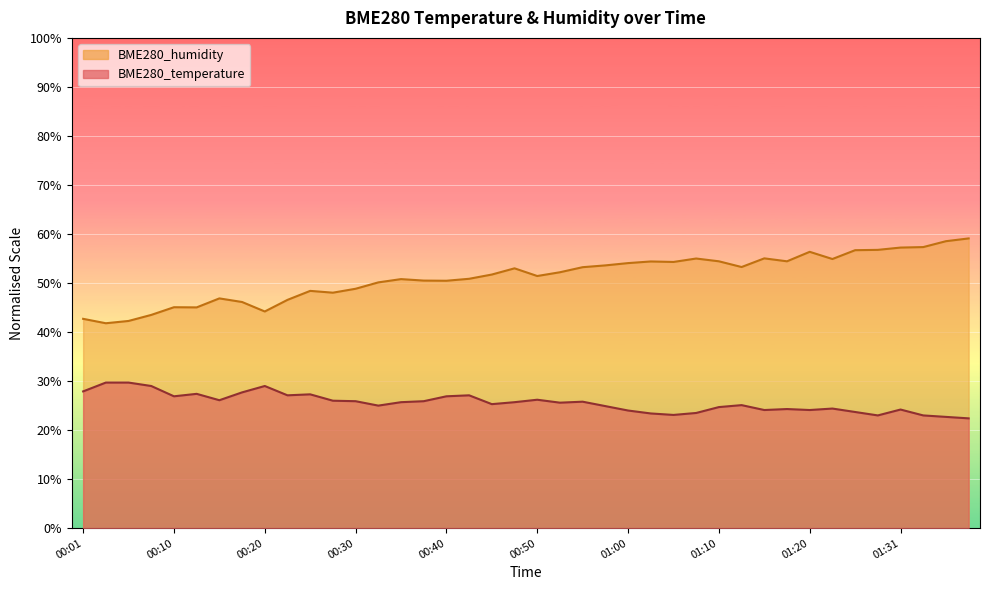

Which has a higher value, 01:03 or 01:26?

01:26